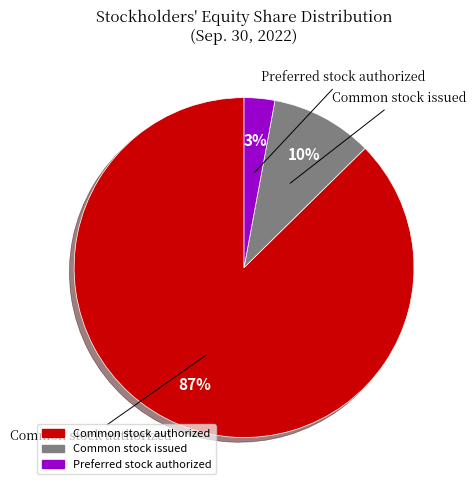

Is there any slice that represents more than half of the pie?

Yes